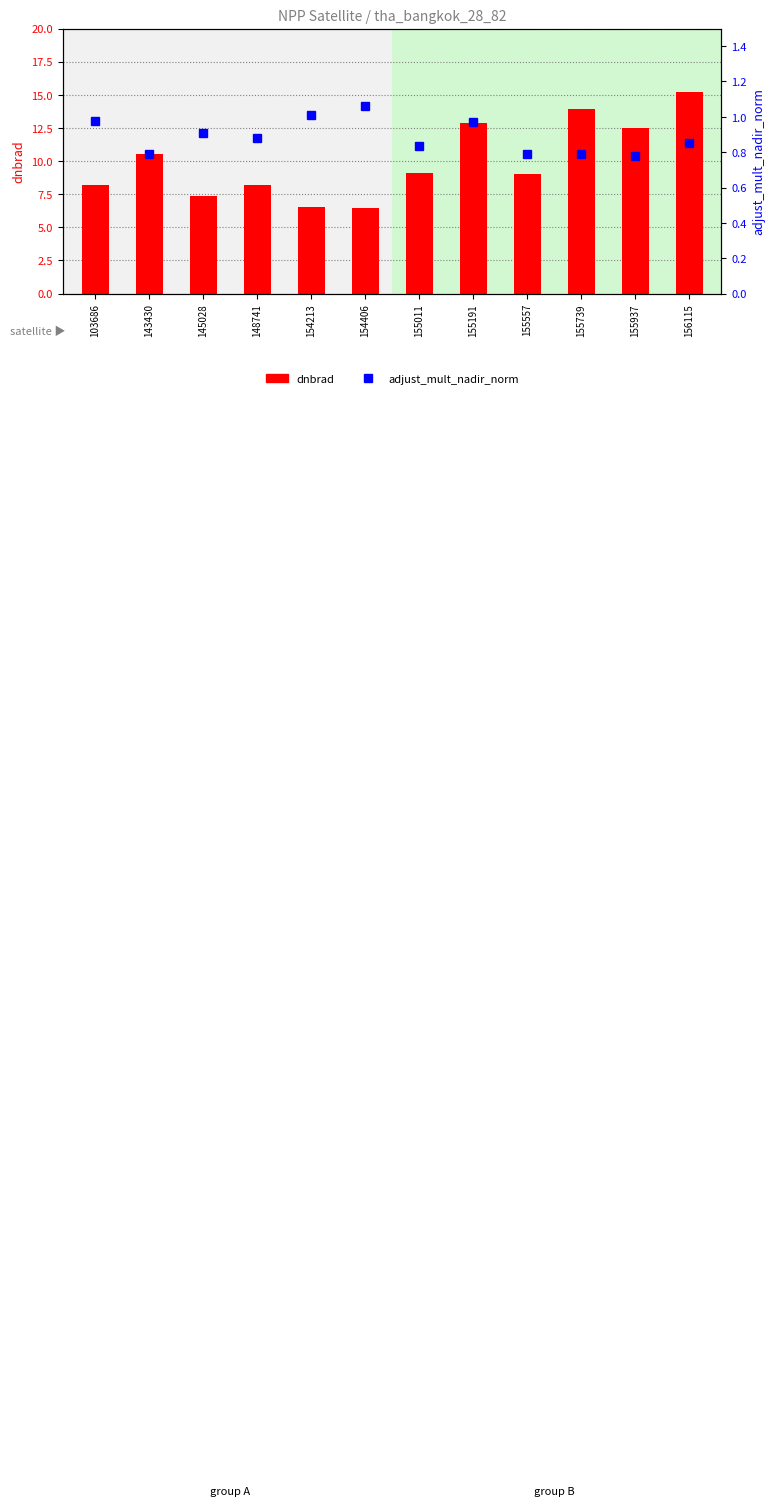

At which label does adjust_mult_nadir_norm reach its peak?

154406